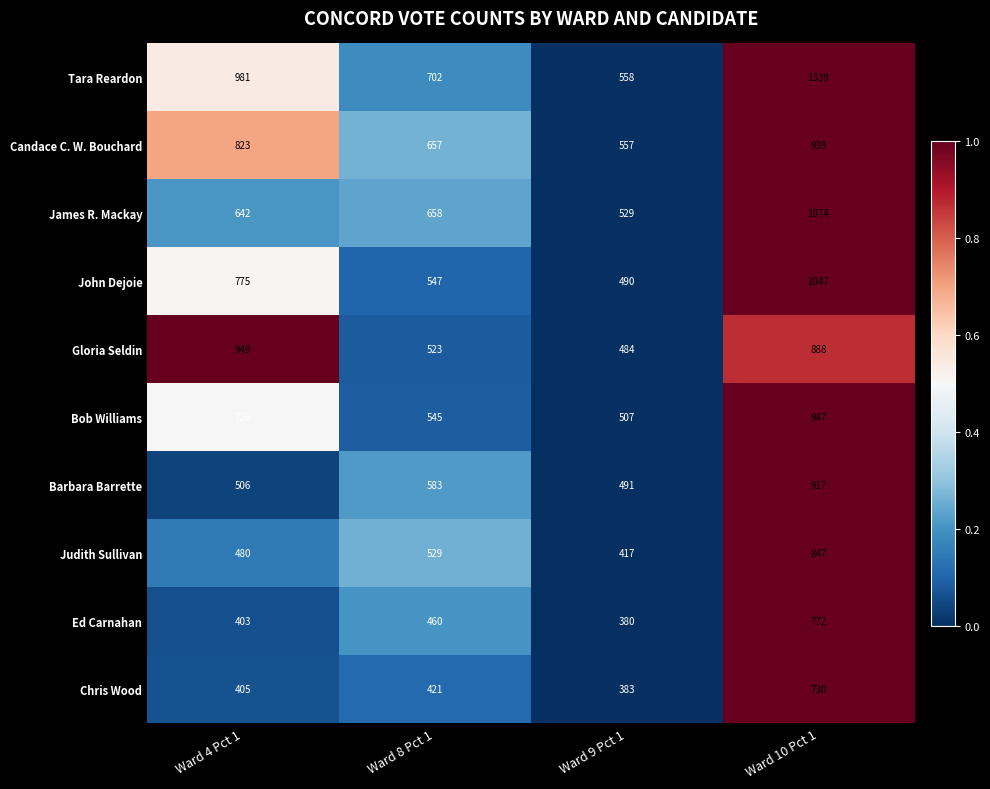

What is the spread (max minus min) of values at Ward 10 Pct 1?

609